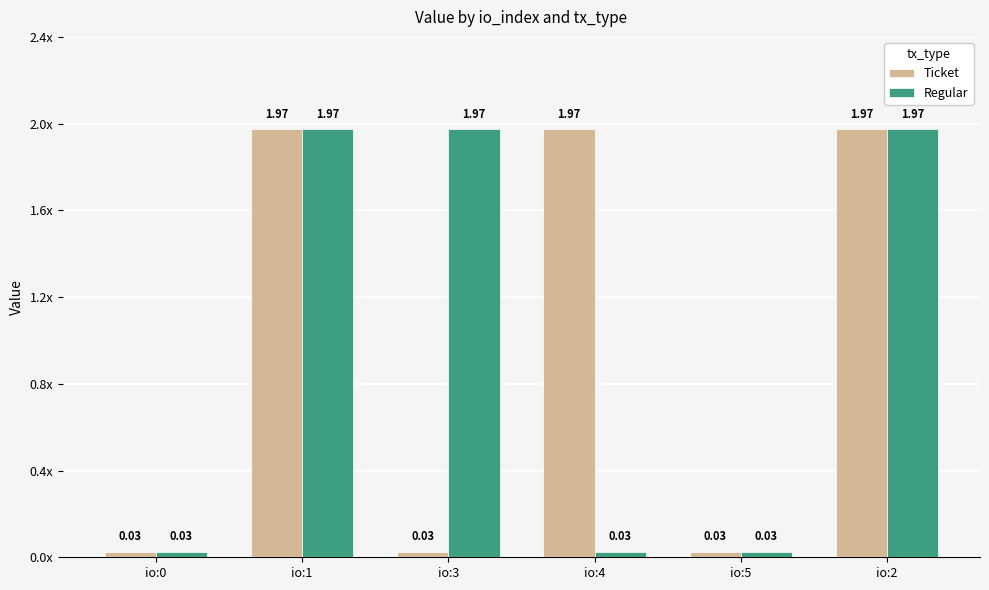

Which category has the highest value in the Regular series?

io:1